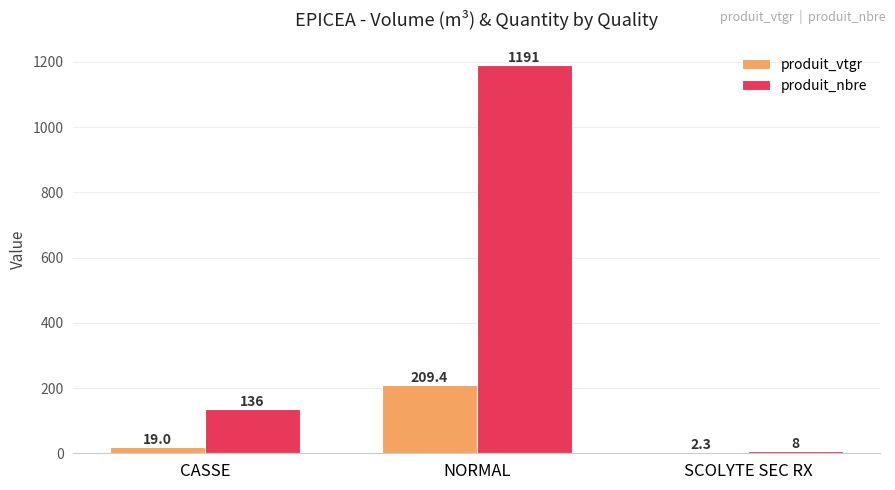

What is the approximate value of produit_nbre at SCOLYTE SEC RX?

8.0